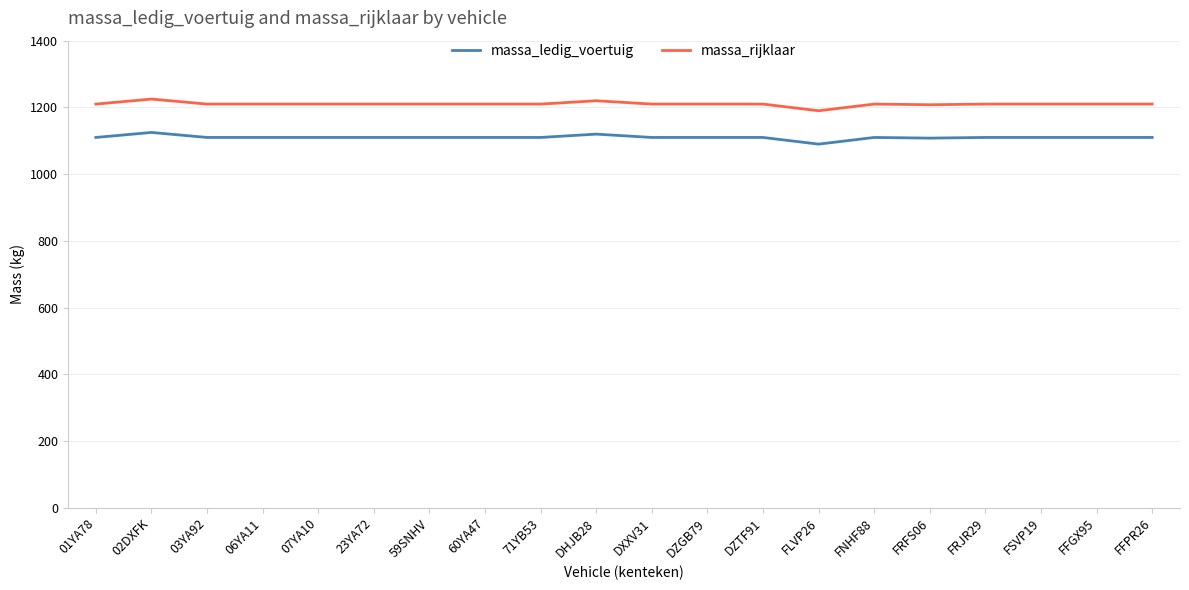

Is this an area chart (filled region under the line)?

No